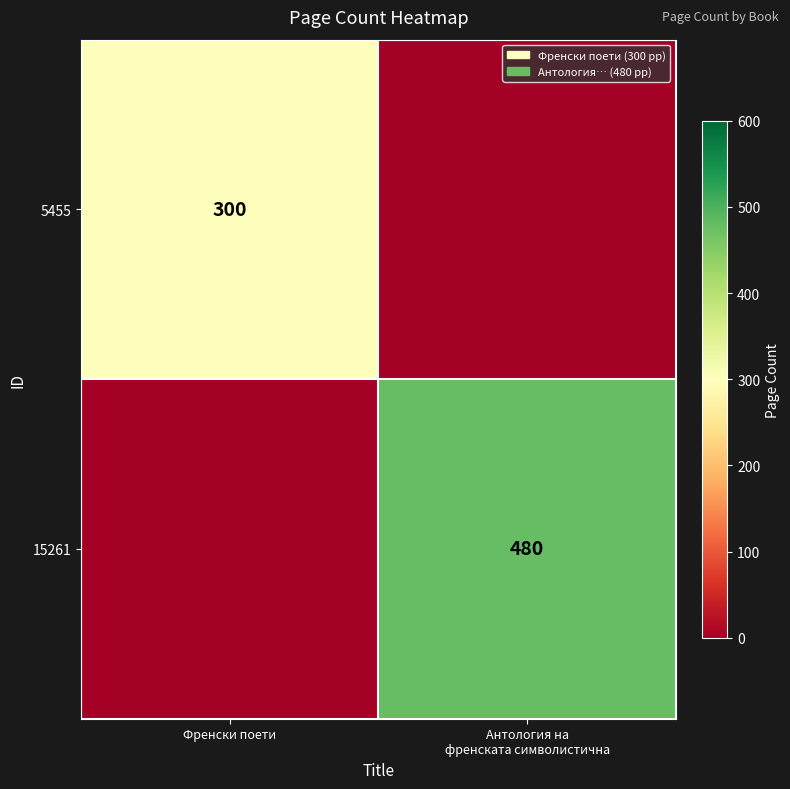

The 5455 series shows 106 at Френски поети. True or false?

False